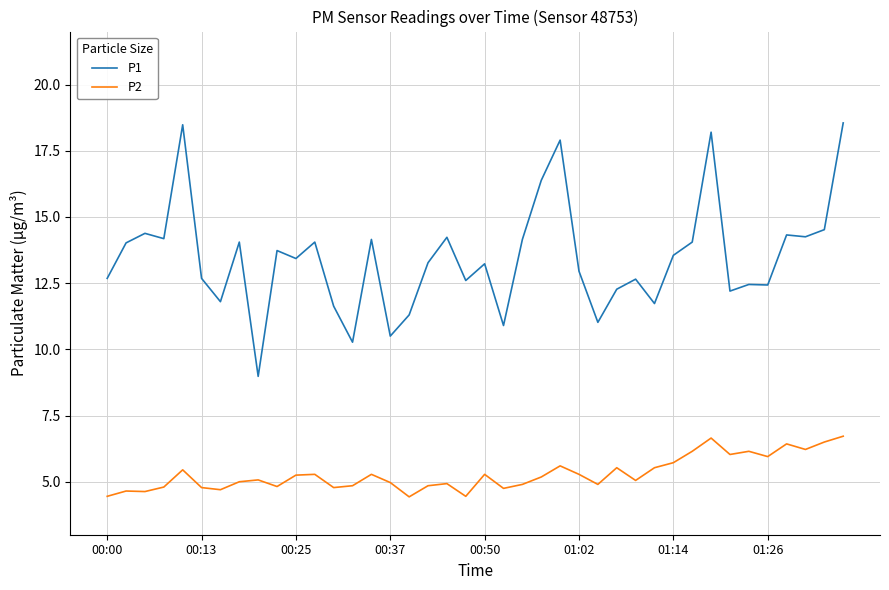

Which series has the largest total across all categories?

P1